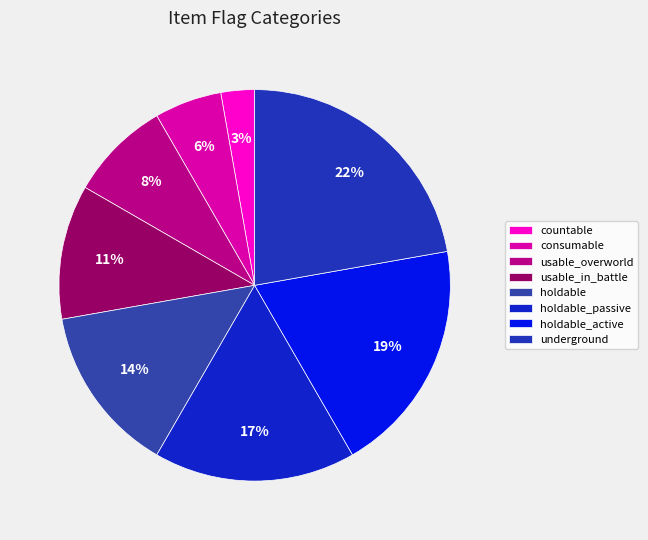

Rank the categories by value from highest to lowest.

underground, holdable_active, holdable_passive, holdable, usable_in_battle, usable_overworld, consumable, countable